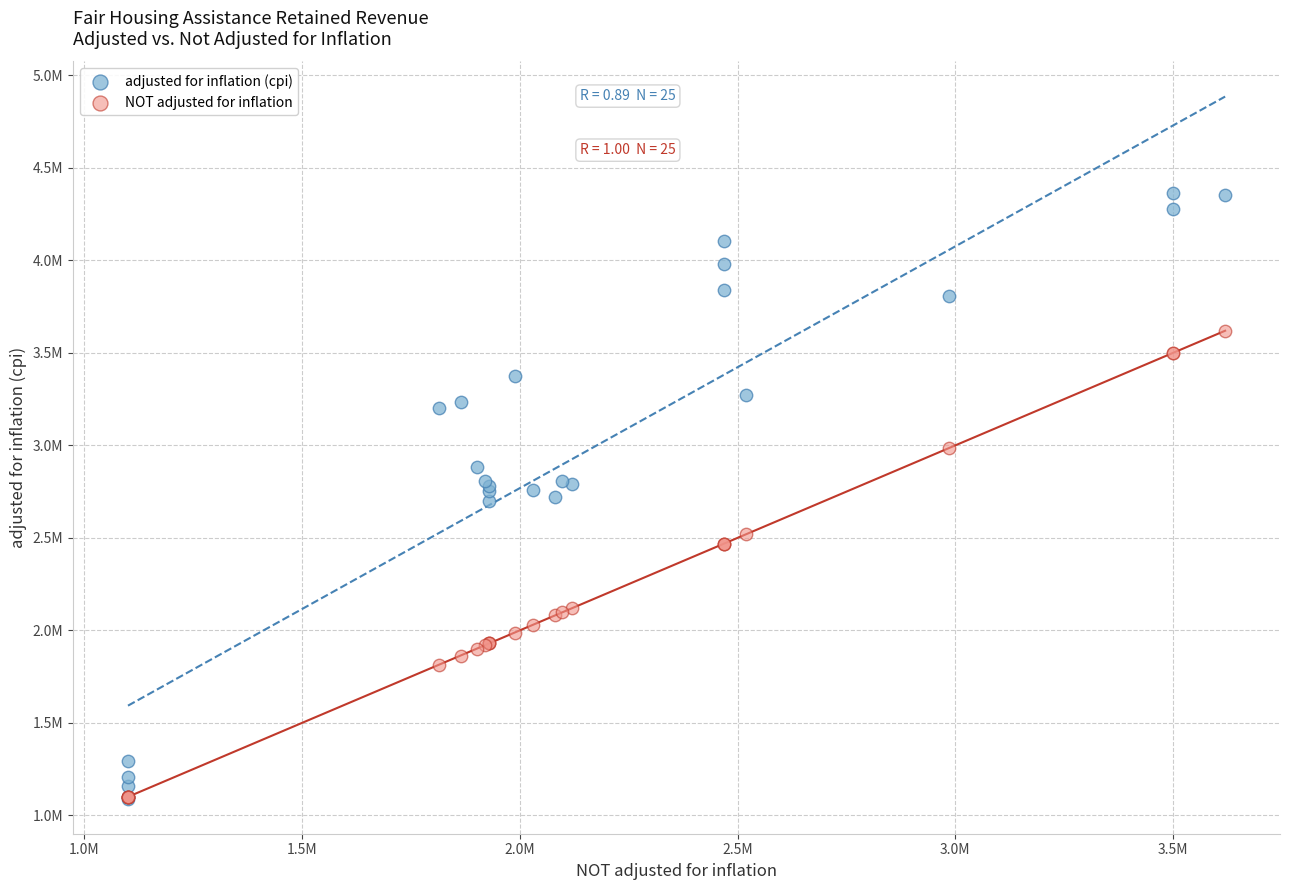

Which series reaches the maximum Y coordinate?

adjusted for inflation (cpi)